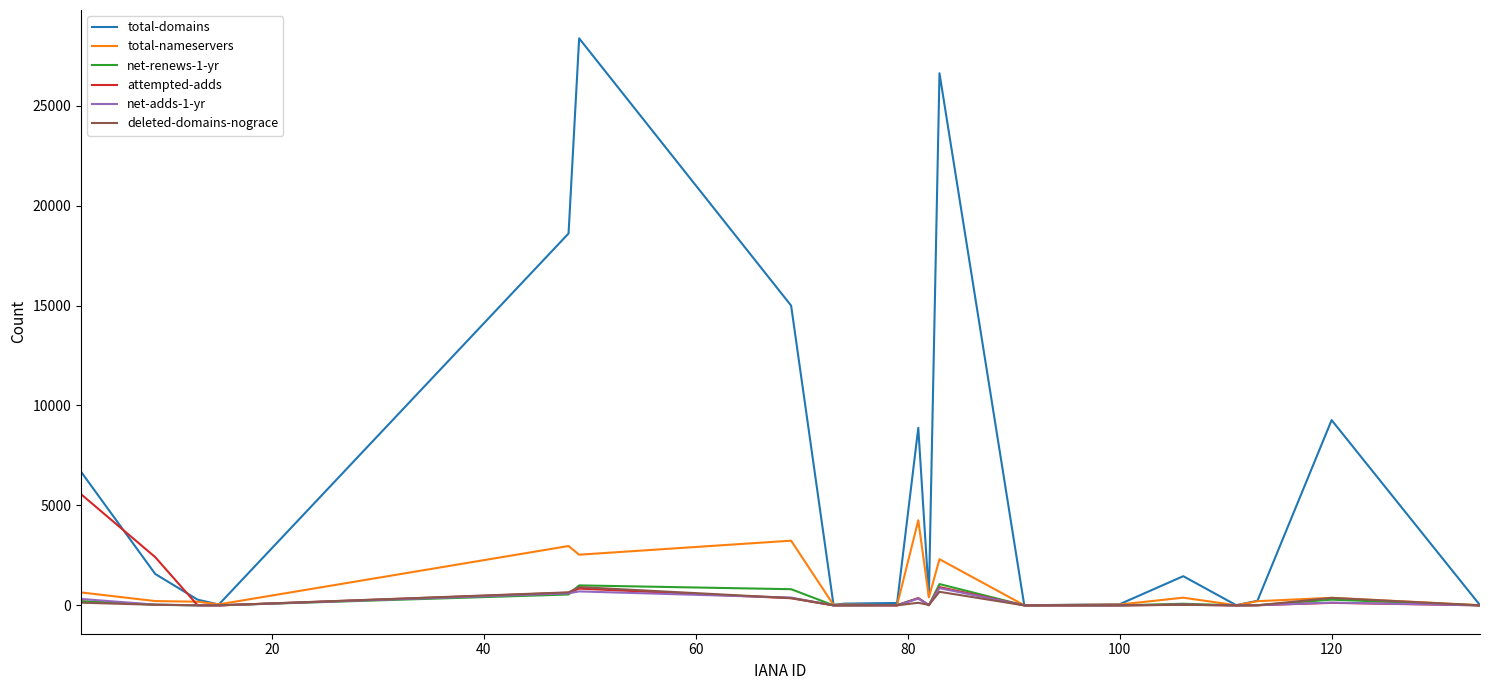

What is the maximum value for total-domains?

28366